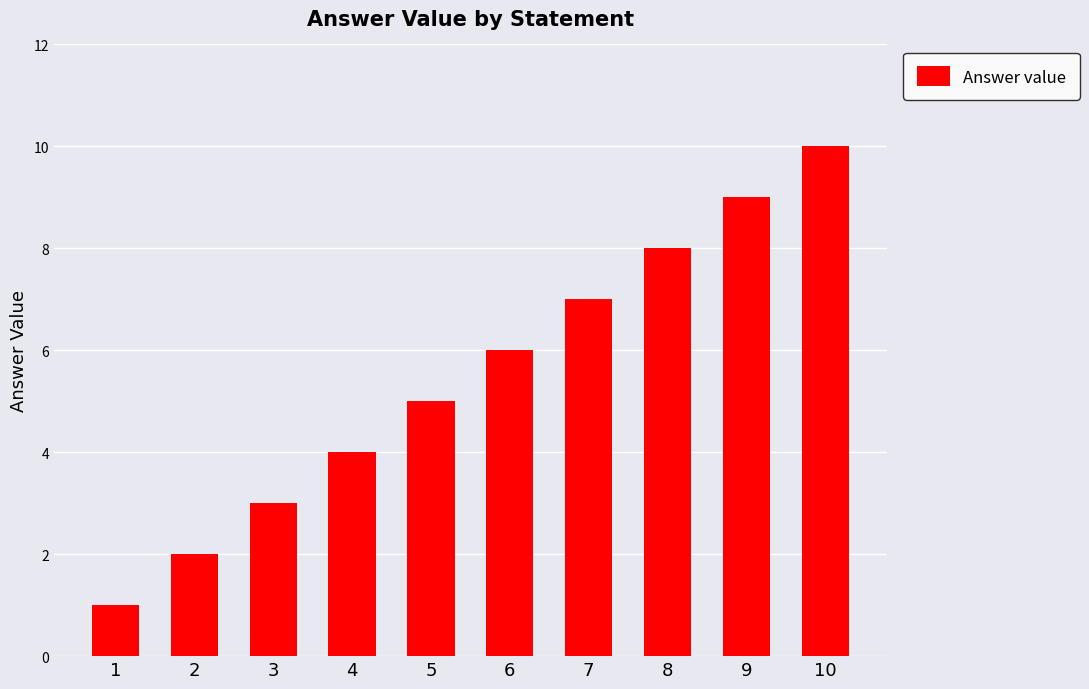

What value does the data have at 2?

2